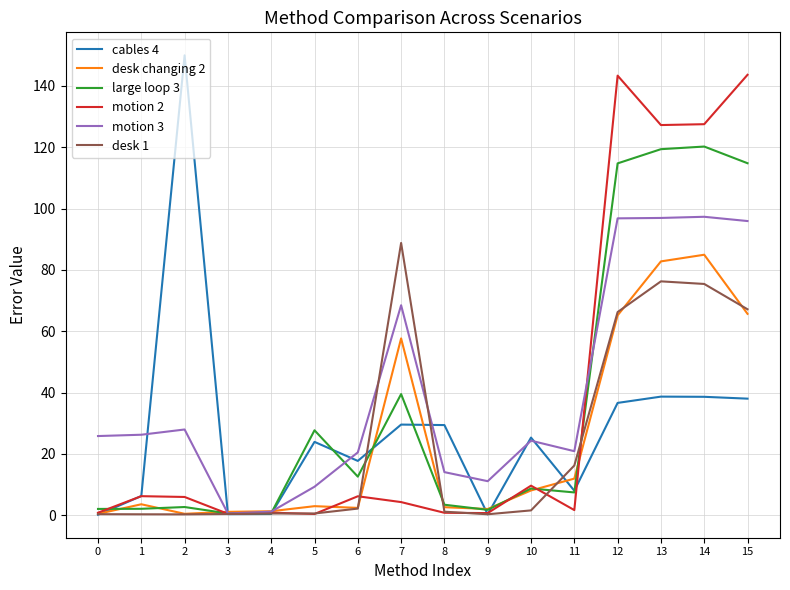

What is the difference between the second highest and second lowest values in the motion 2 series?

142.9